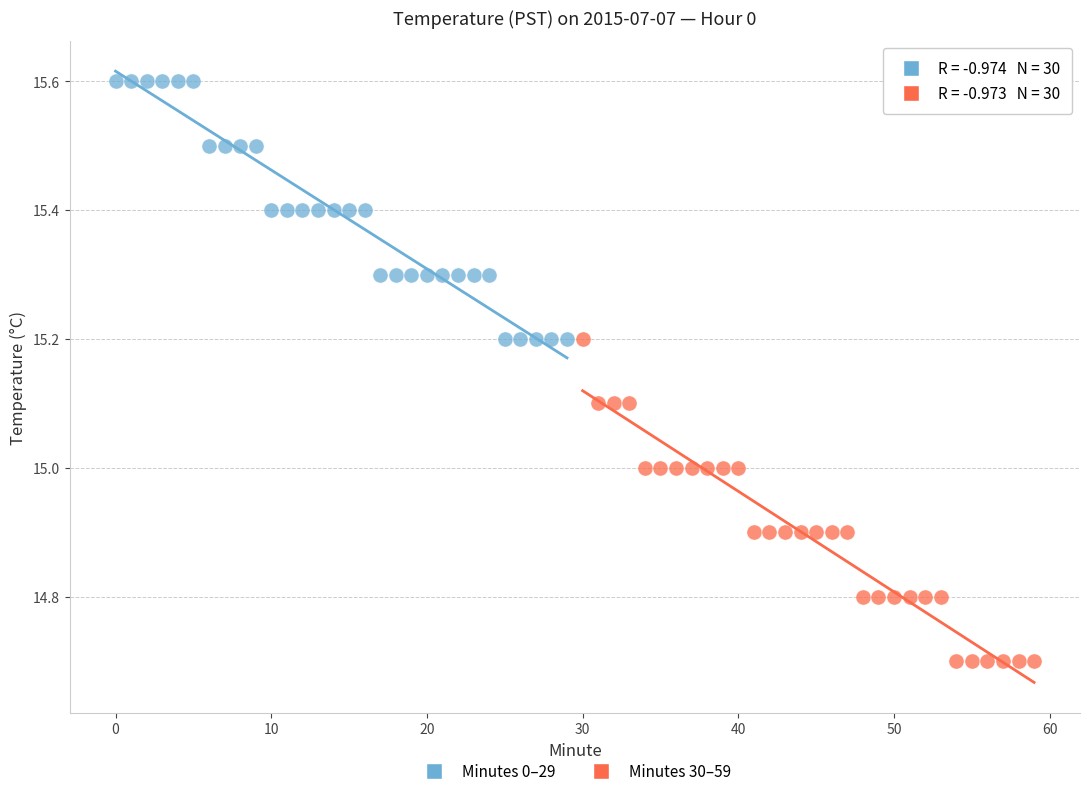

Which series reaches the maximum Y coordinate?

Minutes 0–29